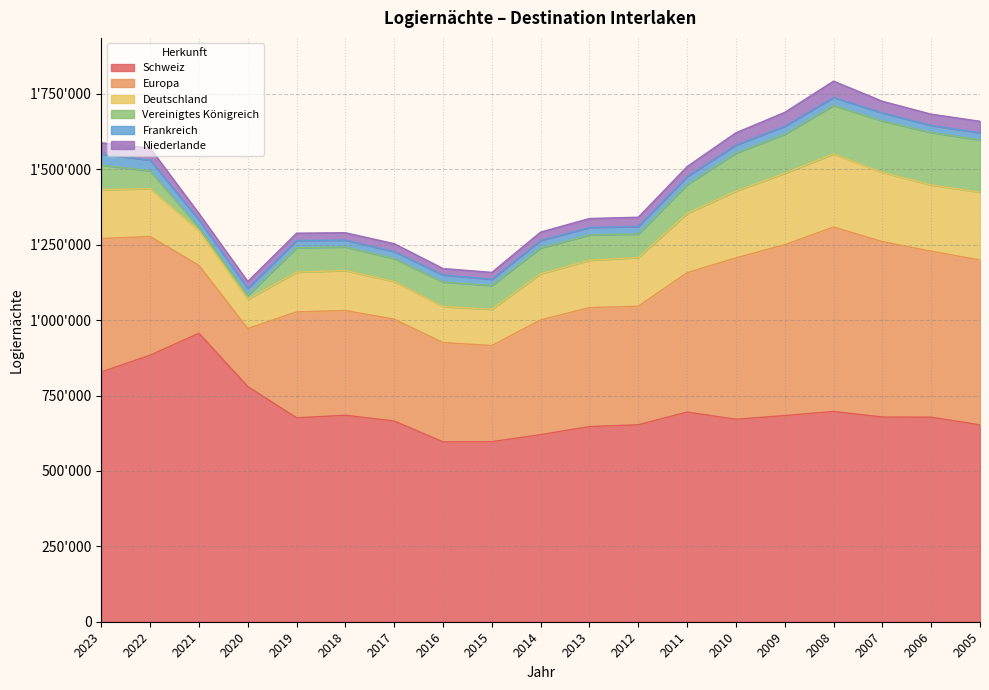

Count the number of categories in the chart.

19